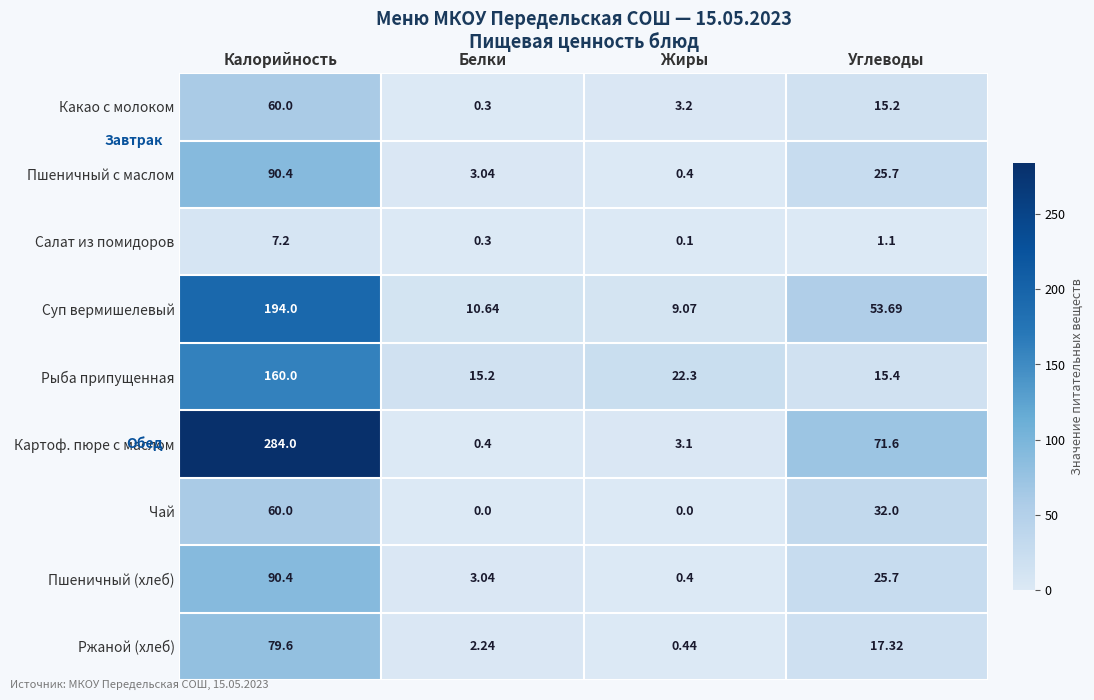

Which series changed the most between Белки and Жиры?

Рыба припущенная